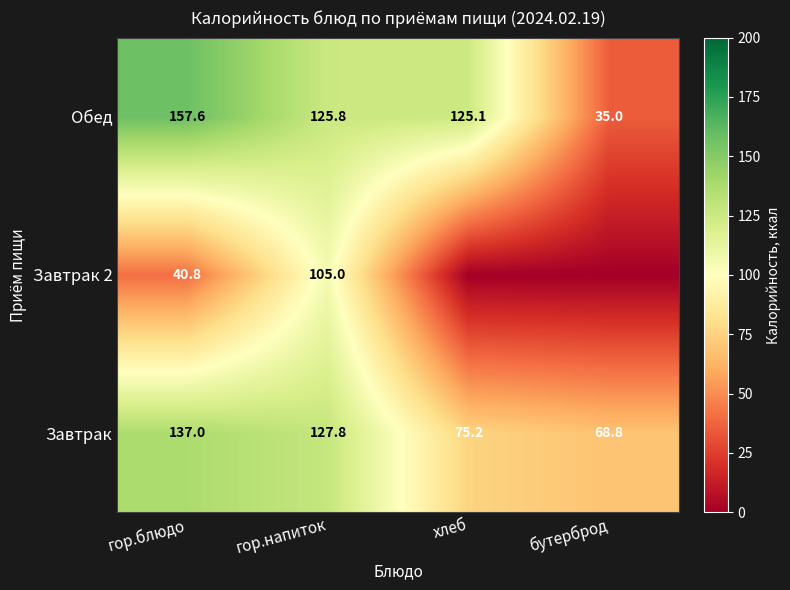

List the labels in order of Обед value, smallest first.

бутерброд, хлеб, гор.напиток, гор.блюдо